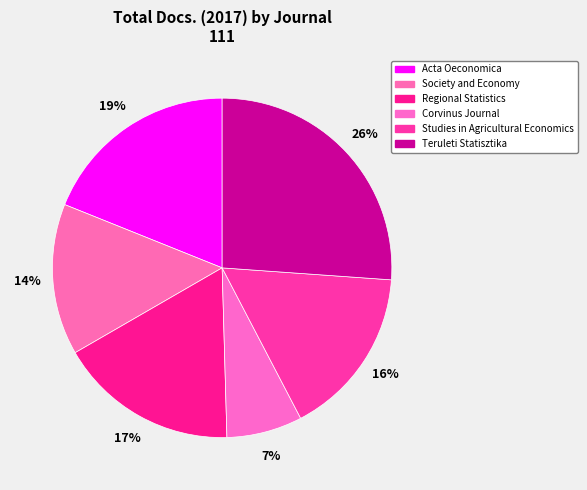

Do Society and Economy and Acta Oeconomica together represent more than half of the pie?

No